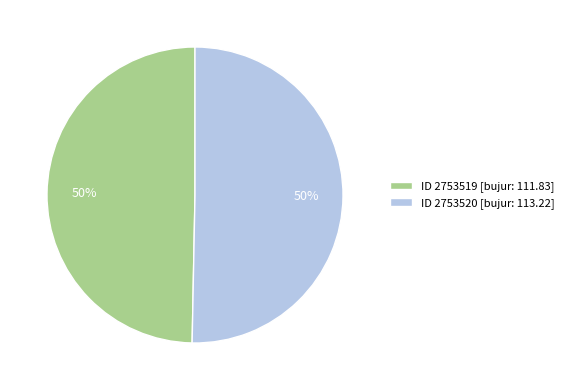

To the nearest percent, what percentage of the pie is ID 2753519 [bujur: 111.83]?

50%